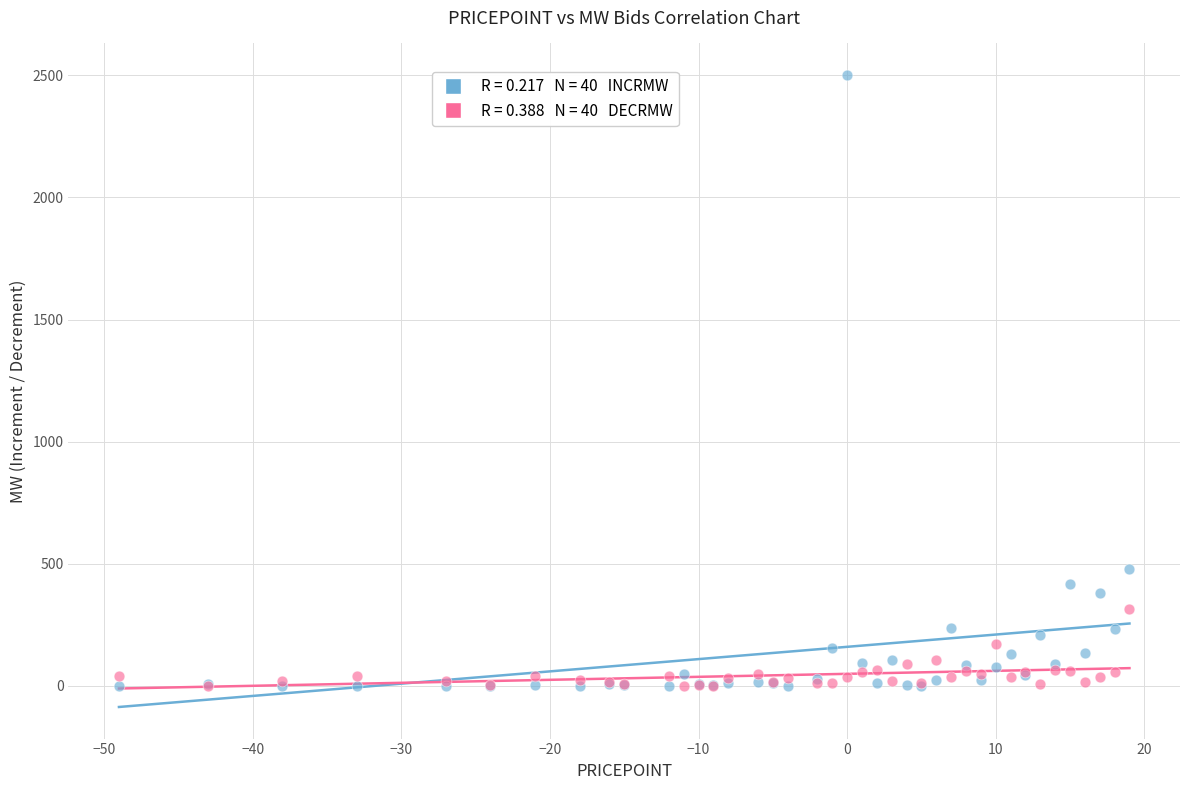

Across all series, what Y value is closest to 1250?

477.0